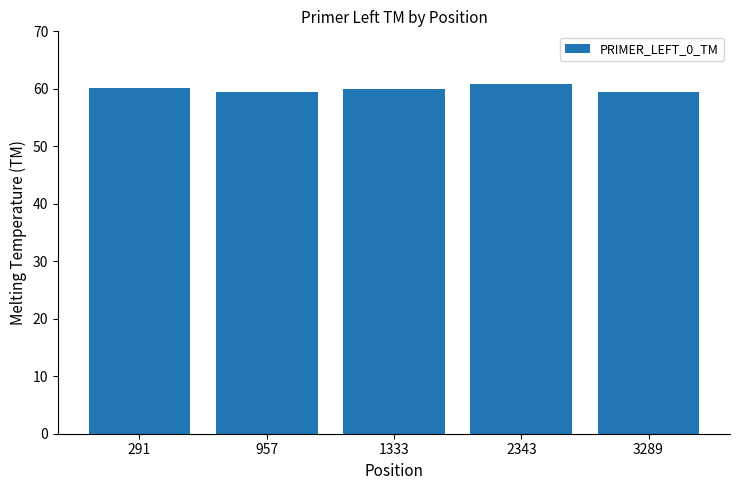

What is the value of the 3rd bar from the left?

60.0